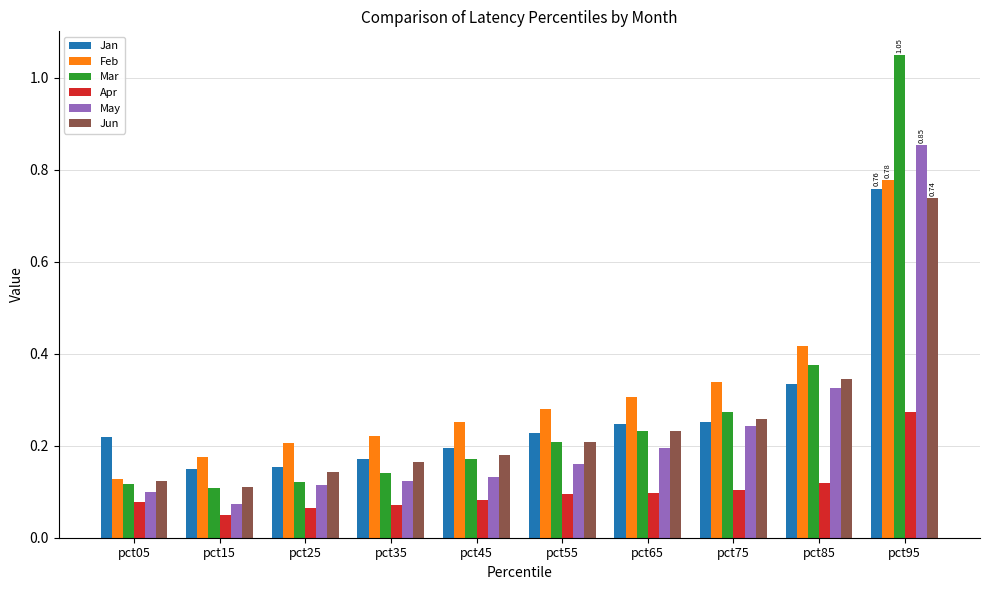

Which series has the largest total across all categories?

Feb